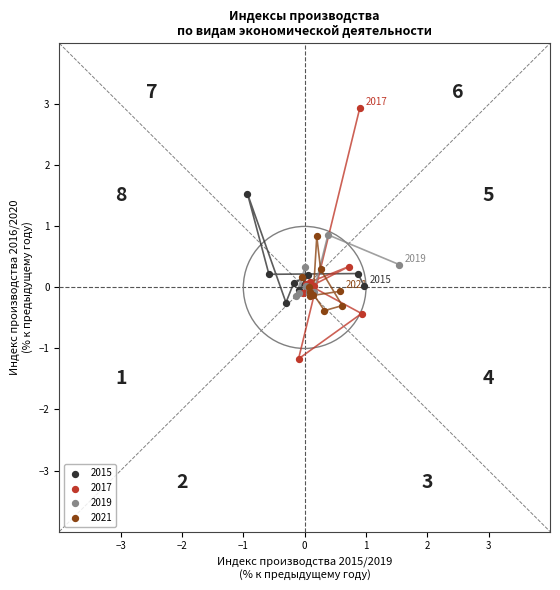

Which series contains the lowest Y value?

2017